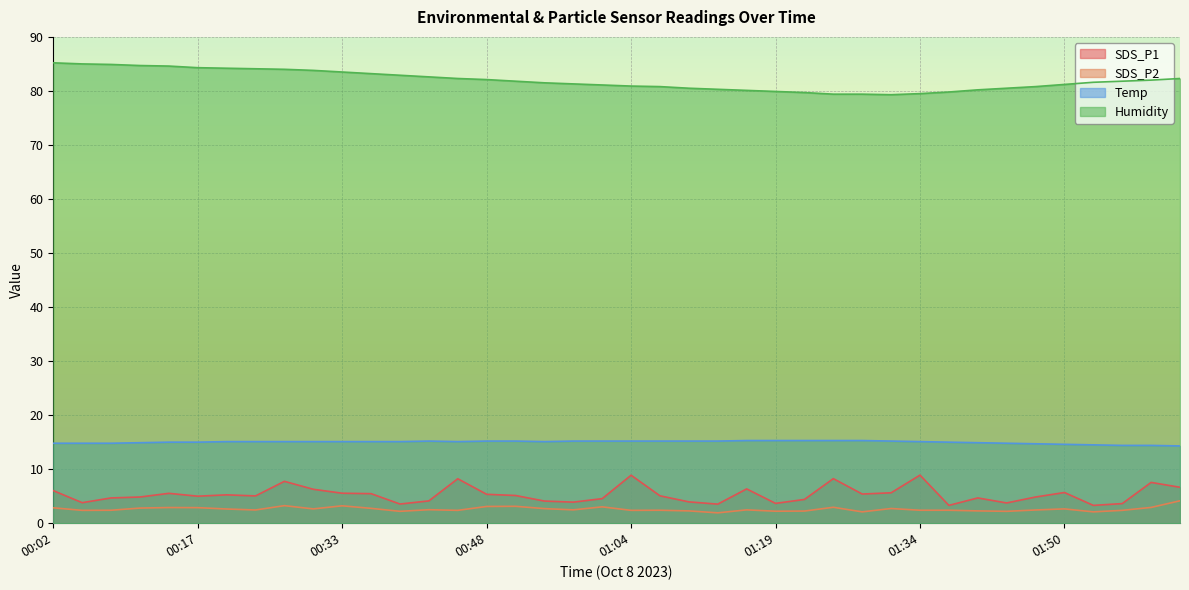

What is the highest value of the Temp series?

15.3